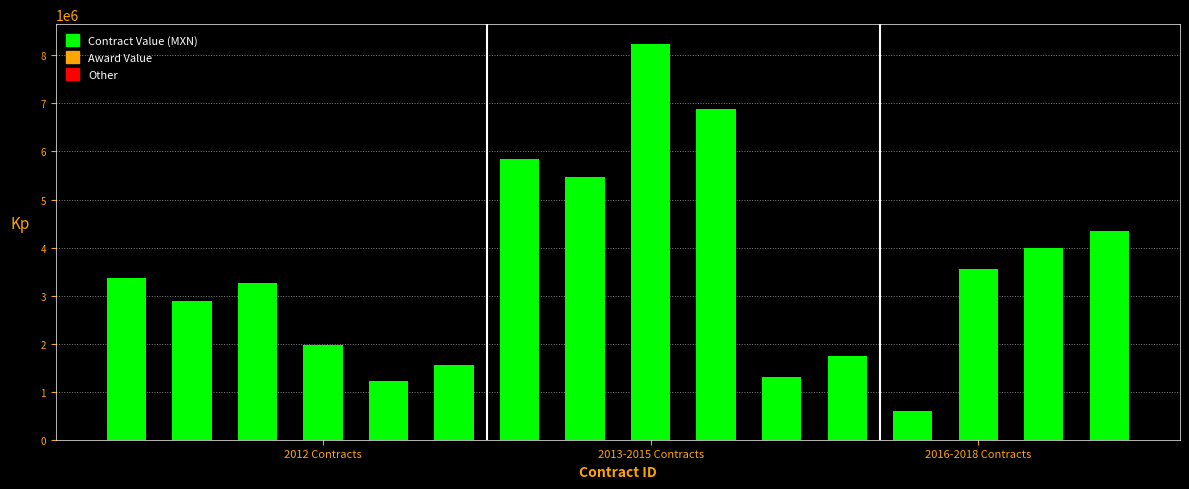

What is the value of the 2nd bar from the left?

2885000.8